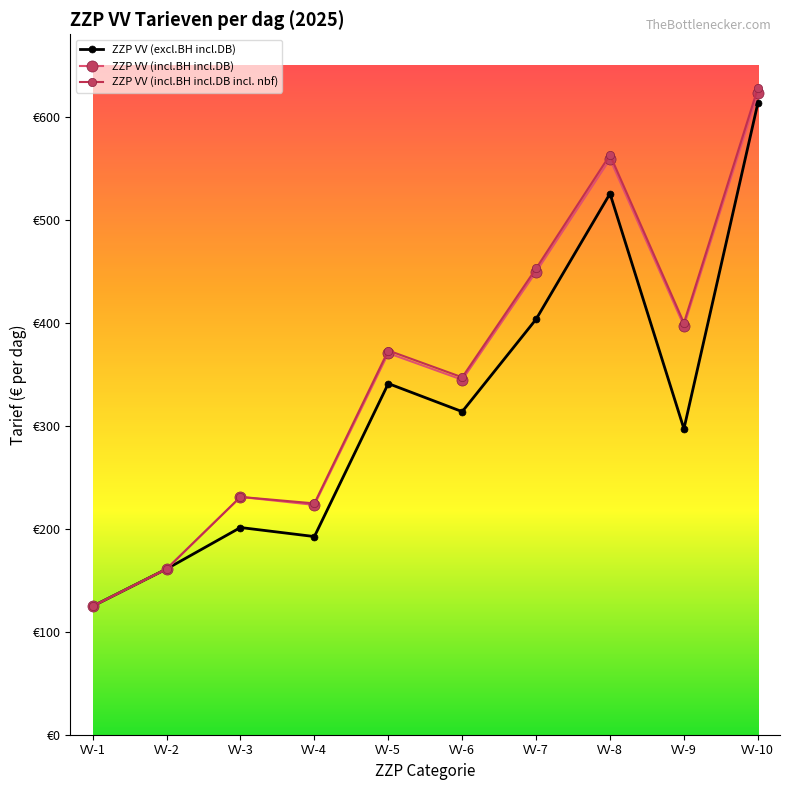

Does the chart display data point markers on the line(s)?

Yes